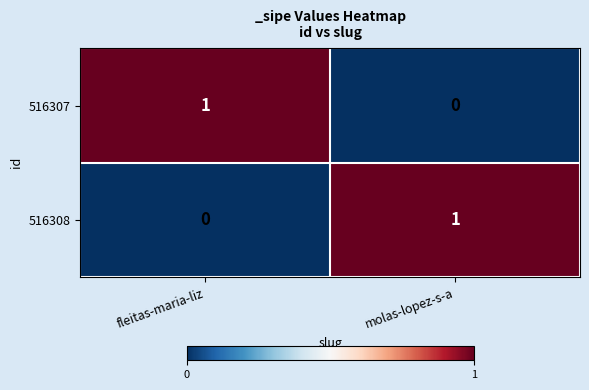

Reading right to left, transcribe all the data shown in this chart.

516307: 0	1
516308: 1	0